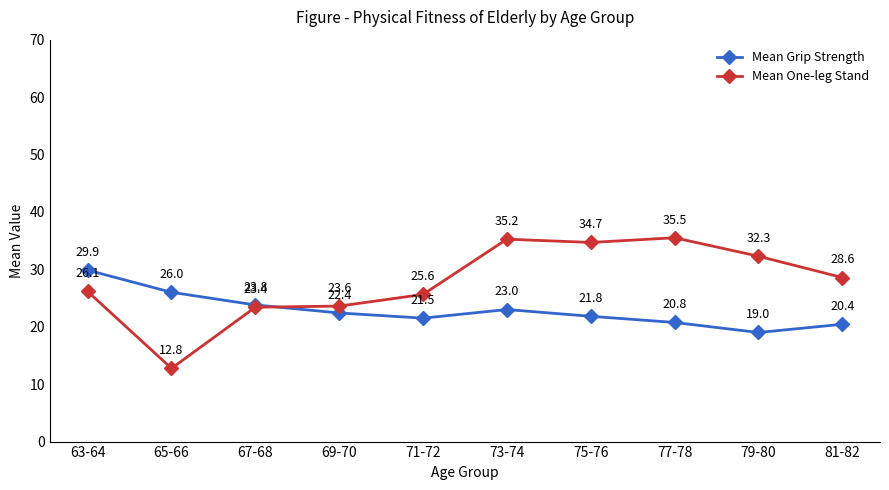

What is the label of the 3rd point from the right?

77-78